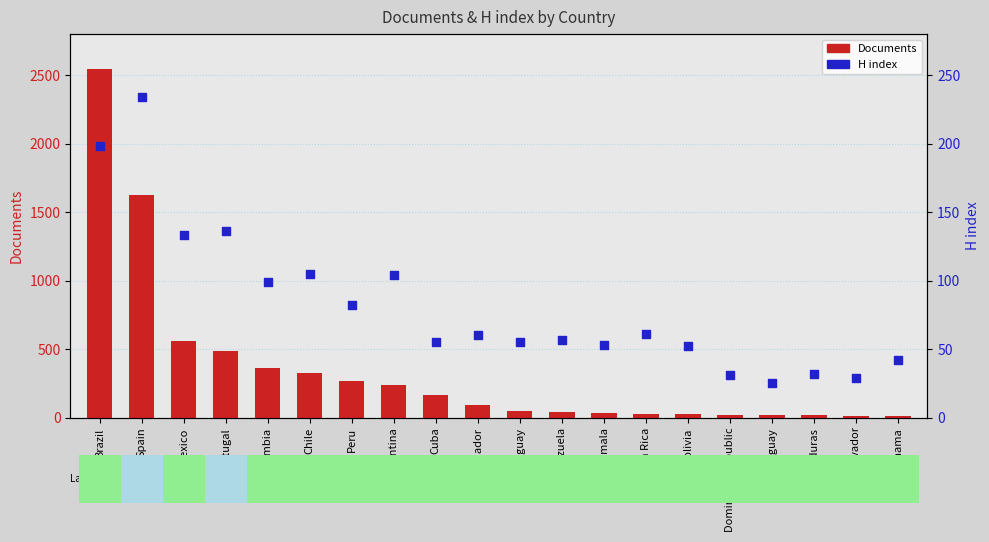

At how many categories does at least one series exceed 1630?

1